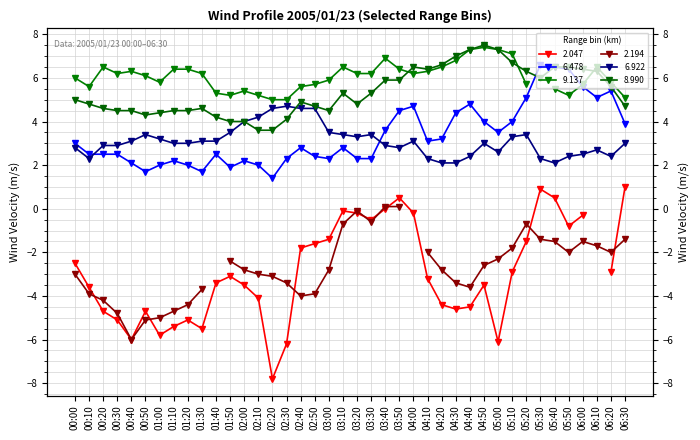

What is the greatest value displayed?

7.5